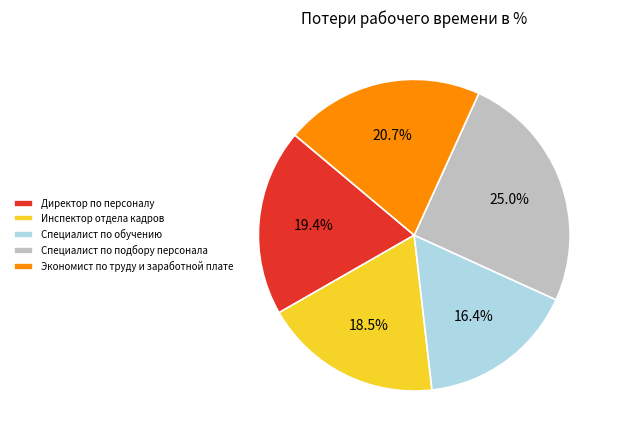

Which has a higher value, Директор по персоналу or Специалист по подбору персонала?

Специалист по подбору персонала